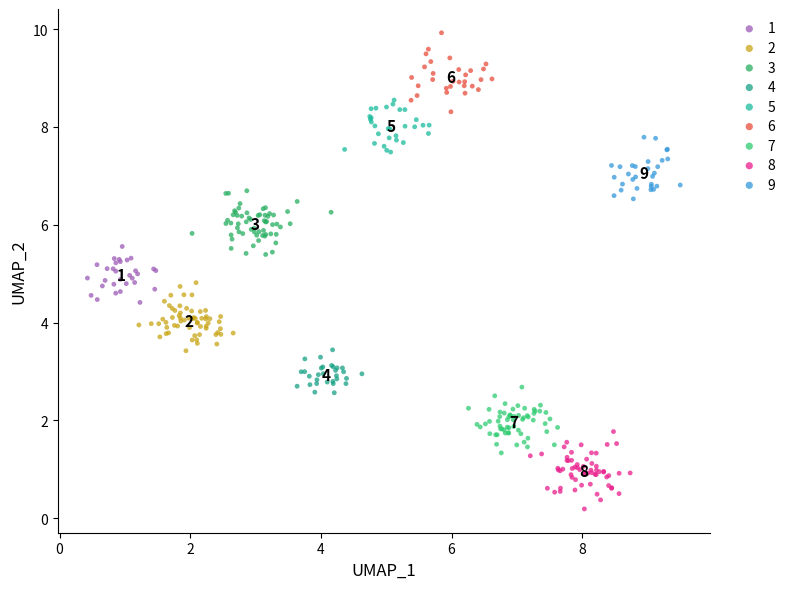

What are all the series names shown in the legend?

1, 2, 3, 4, 5, 6, 7, 8, 9